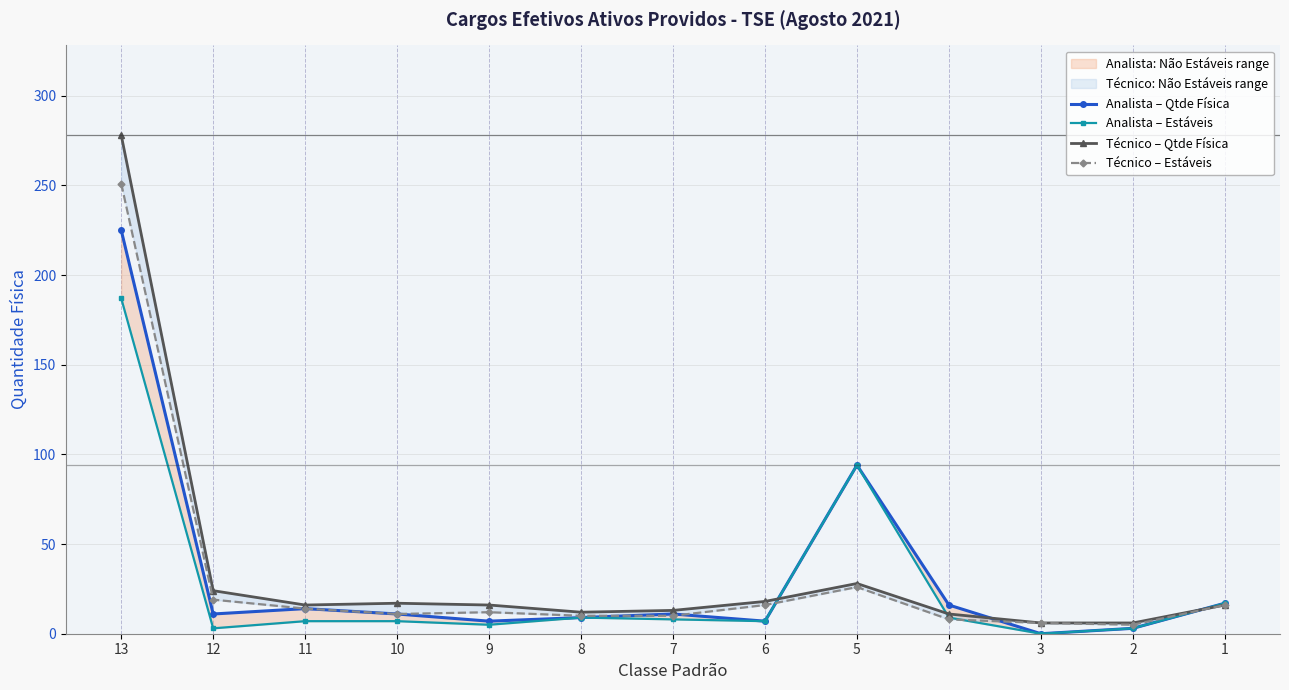

List the series in order of their peak value, lowest first.

Analista – Estáveis, Analista – Qtde Física, Técnico – Estáveis, Técnico – Qtde Física